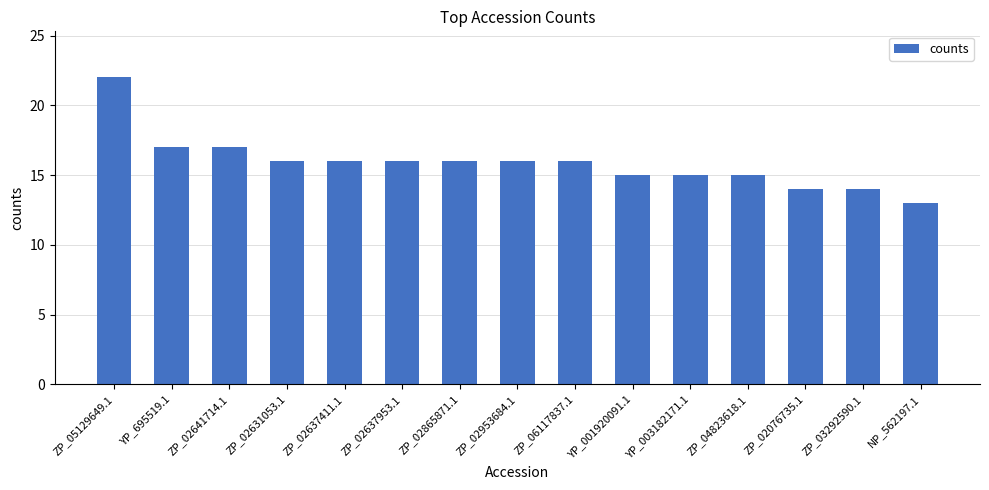

What is the ratio of the value at ZP_03292590.1 to the value at ZP_04823618.1?

0.9